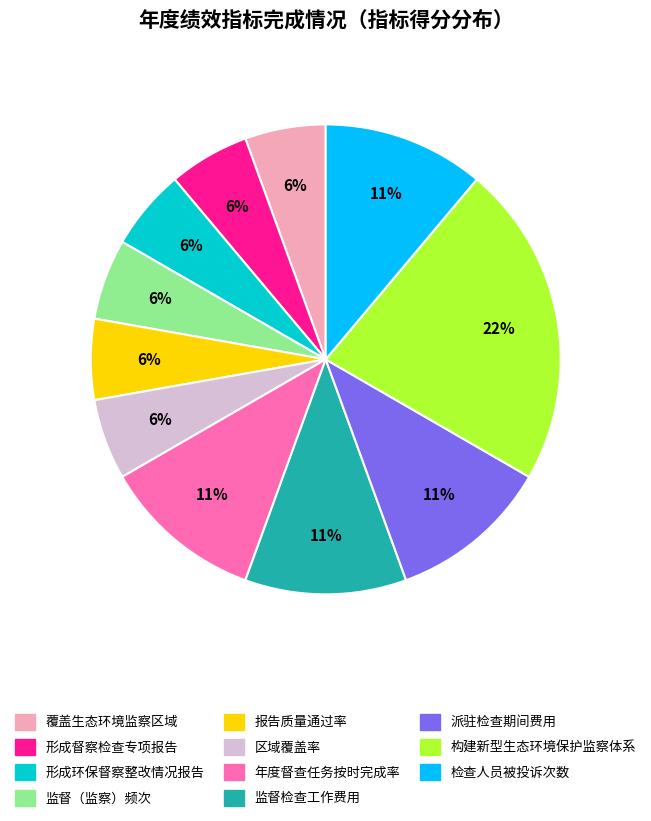

Does 区域覆盖率 represent more than half of the total?

No